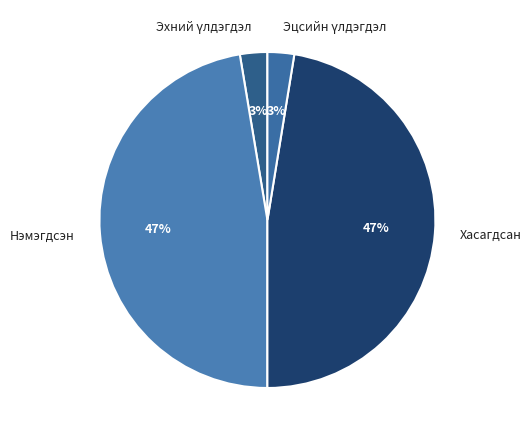

Does Хасагдсан account for over 50% of the chart?

No